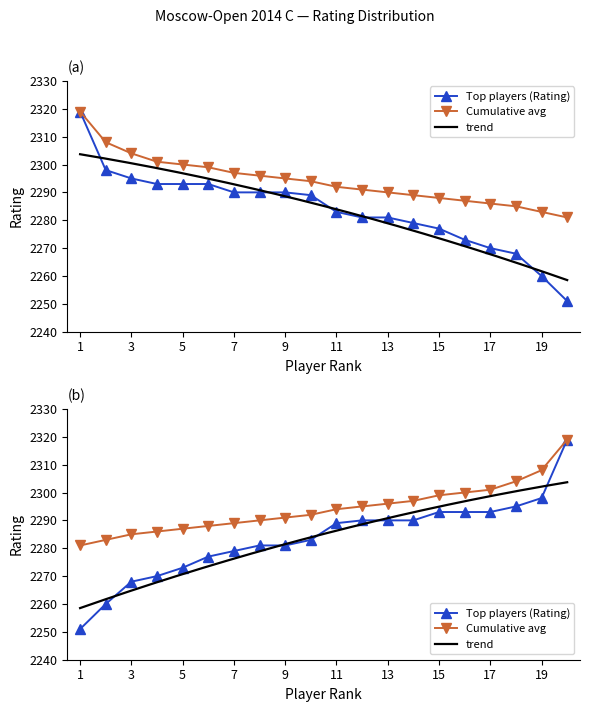

Is the value of Top players (Rating) at 4 greater than the value of Cumulative avg at 6?

No